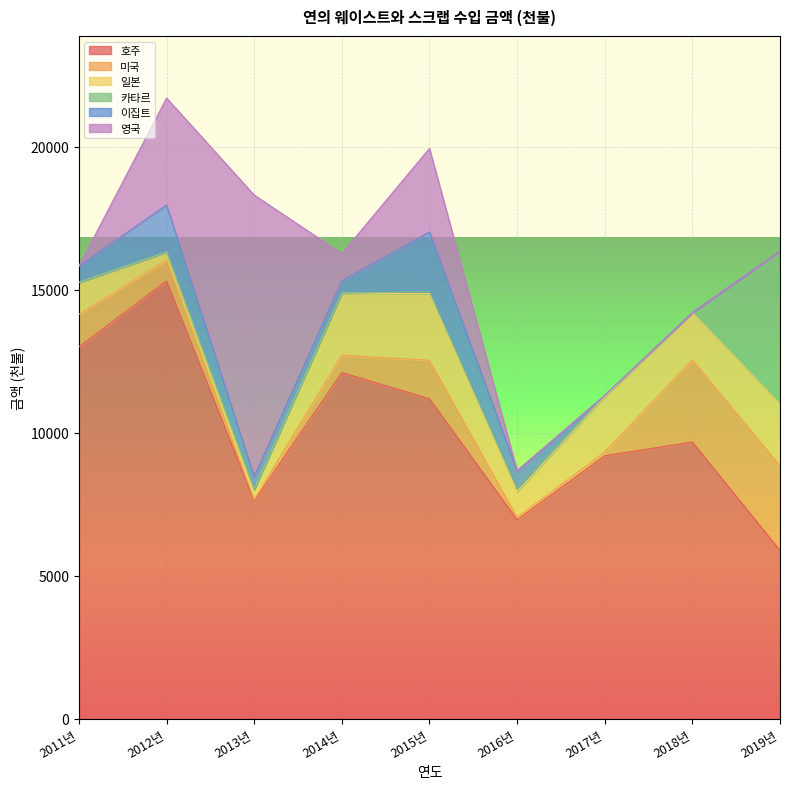

Which series has the largest total across all categories?

호주